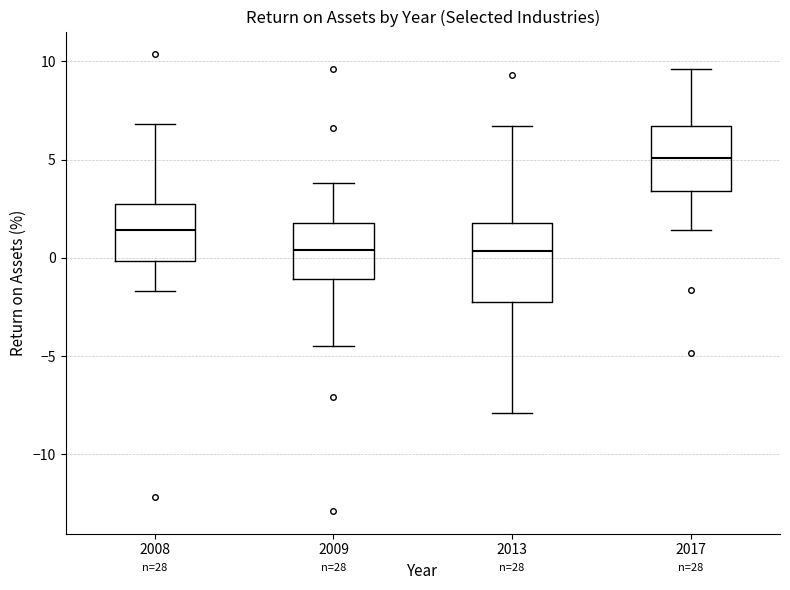

Reading left to right, transcribe this box plot: for each box, give where its median line is, the range the box spans, and where its two whiskers end, as read against the y-axis. The values are not printed on the chart, so give them approximately, as read against the axis.

2008: median 1.5, box 0.0 to 2.5, whiskers -1.5 to 7.0
2009: median 0.5, box -1.0 to 2.0, whiskers -4.5 to 4.0
2013: median 0.5, box -2.0 to 2.0, whiskers -8.0 to 6.5
2017: median 5.0, box 3.5 to 6.5, whiskers 1.5 to 9.5